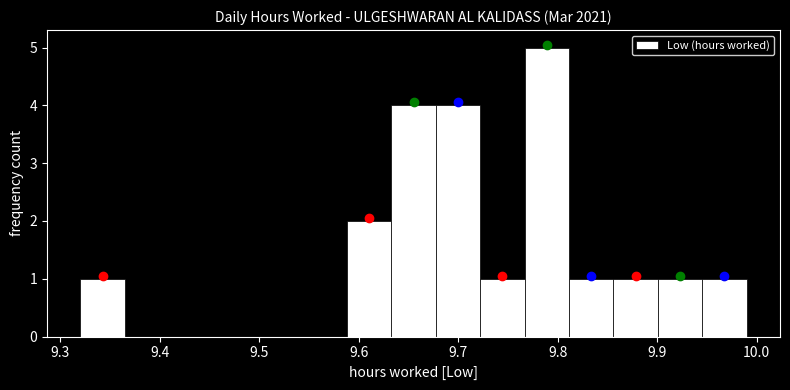

Reading left to right, transcribe this chart: for each bar, give the range it covers on the x-axis and its height. Neither the bar edges nor the heights are printed on the chart, so give them approximately, as read against the axes.

9.32 to 9.36: 1
9.36 to 9.41: 0
9.41 to 9.45: 0
9.45 to 9.50: 0
9.50 to 9.54: 0
9.54 to 9.59: 0
9.59 to 9.63: 2
9.63 to 9.68: 4
9.68 to 9.72: 4
9.72 to 9.77: 1
9.77 to 9.81: 5
9.81 to 9.86: 1
9.86 to 9.90: 1
9.90 to 9.95: 1
9.95 to 9.99: 1